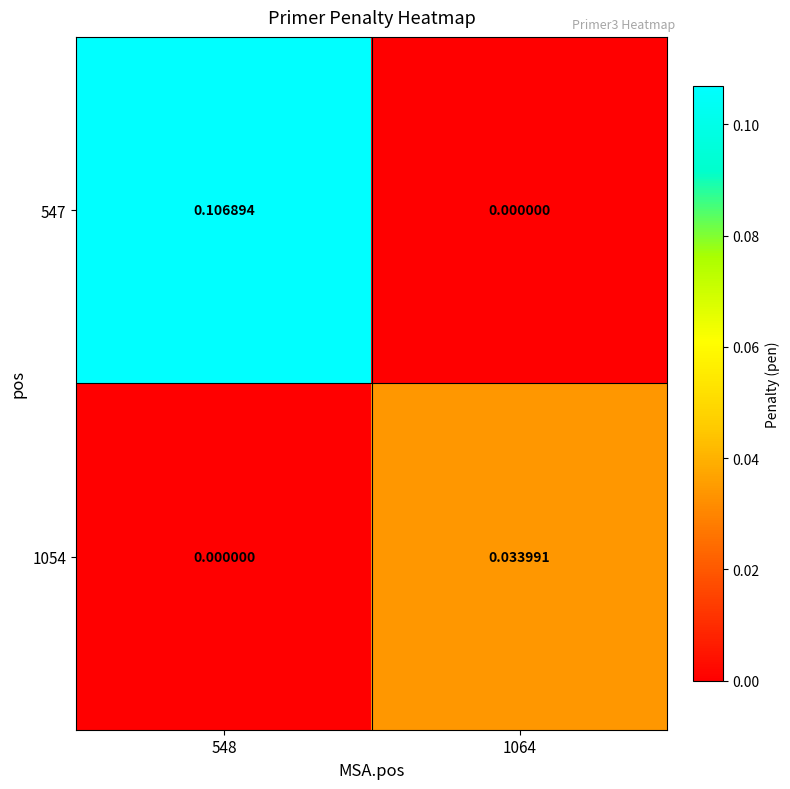

How many series are shown in this chart?

2